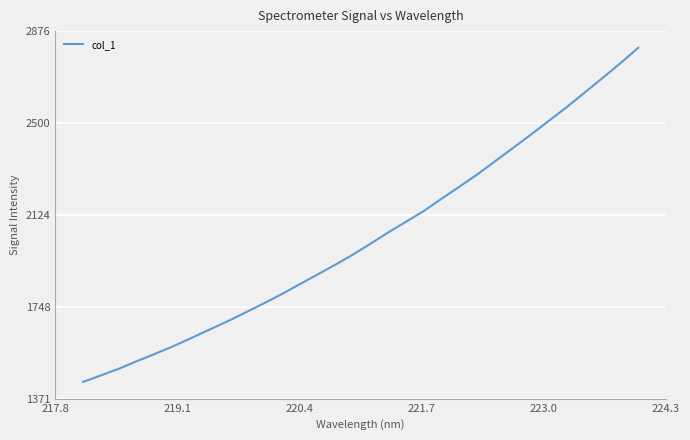

What is the difference between the maximum and minimum values?

1368.1